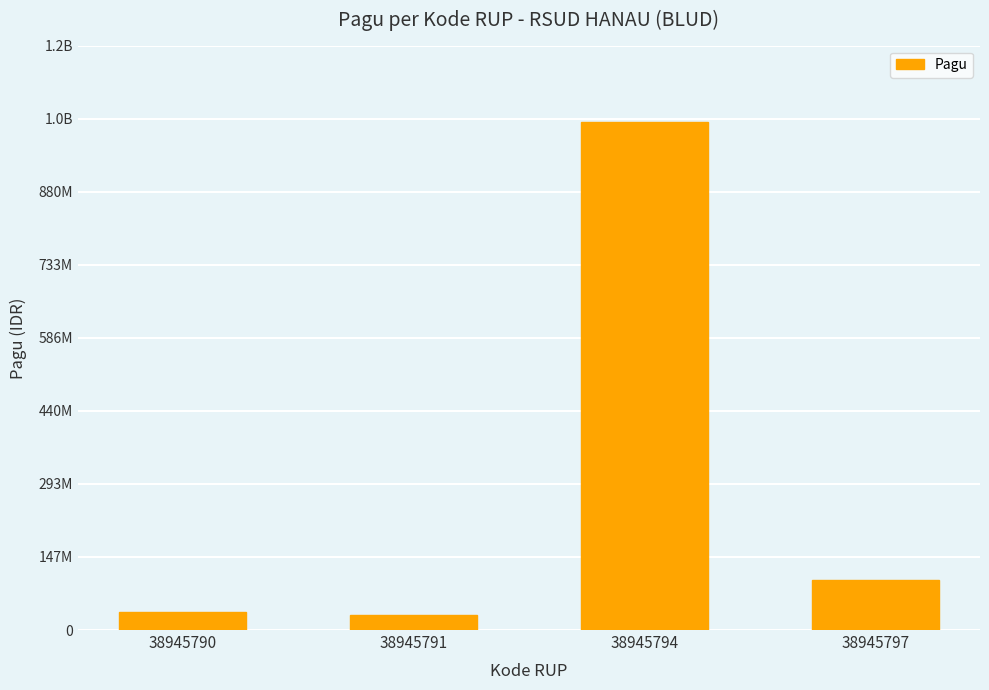

Reading left to right, transcribe all the data shown in this chart.

36000000	30000000	1020000000	100000000